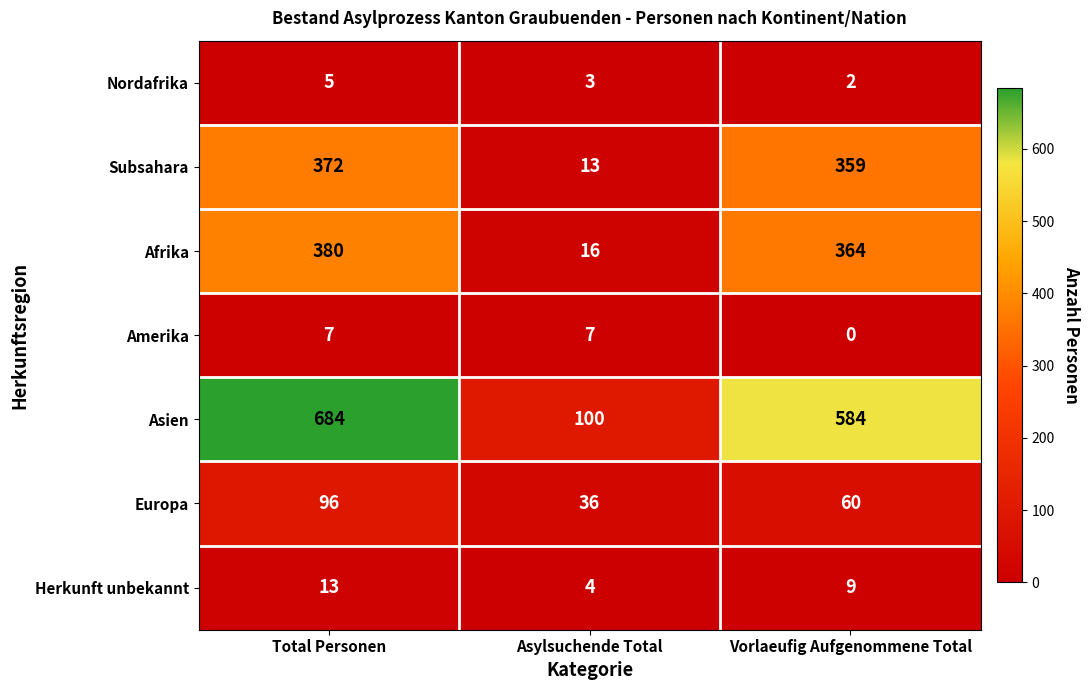

True or false: Asien has a value of 446 at Total Personen.

False